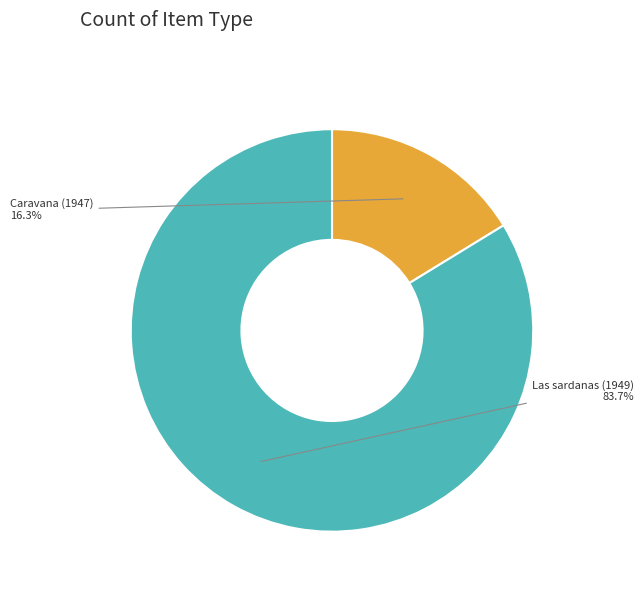

Does Las sardanas (1949) account for over 50% of the chart?

Yes